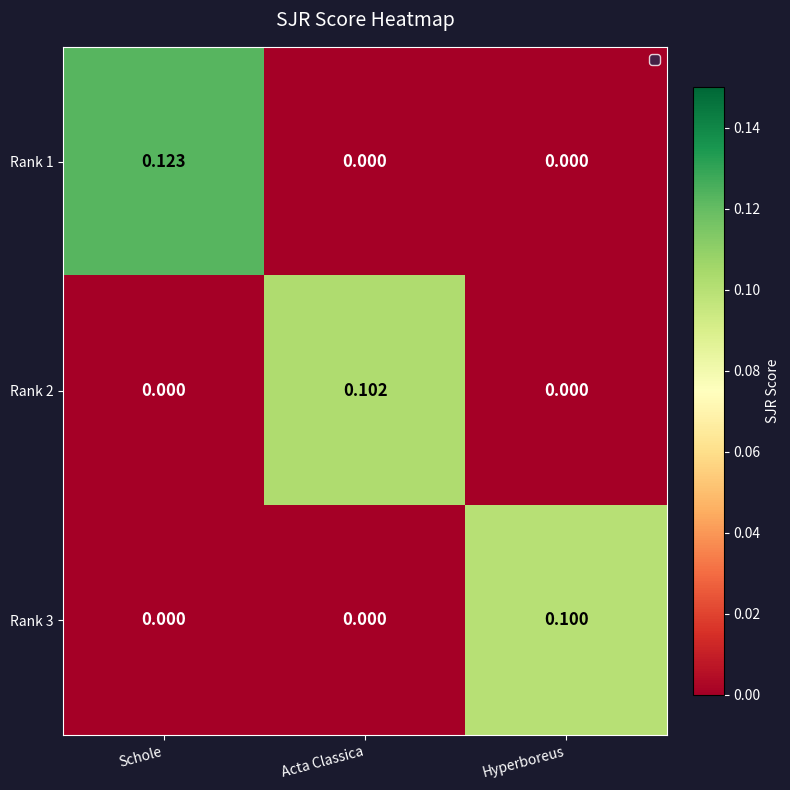

At which category does the chart reach its peak across all series?

Schole